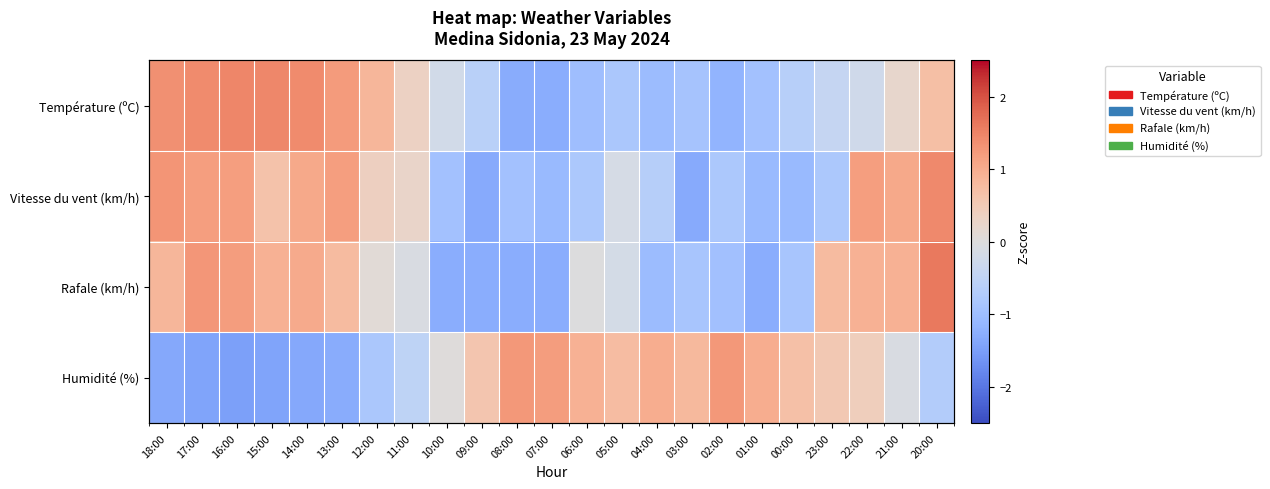

What value does the Vitesse du vent (km/h) series have at 09:00?

-1.3